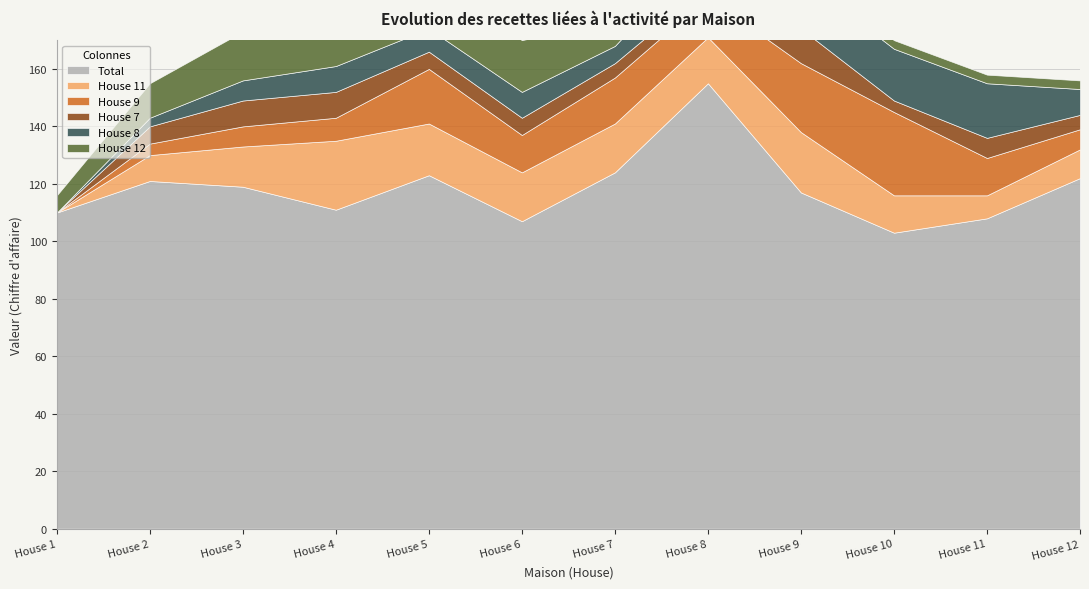

Is the value of House 11 at House 6 greater than the value of House 8 at House 9?

No